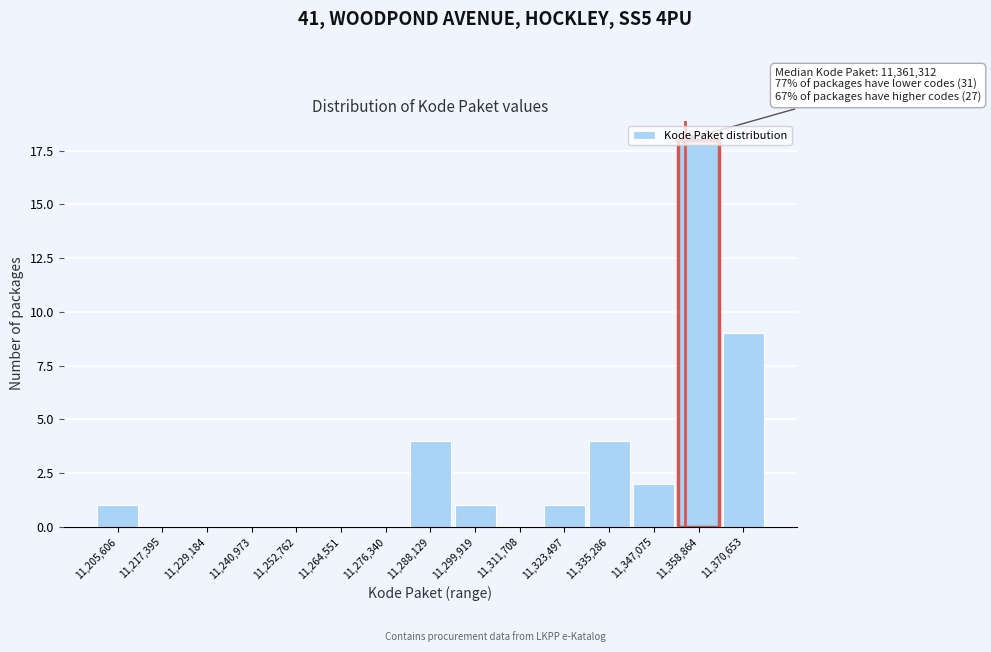

What is the sum of the values at 11,358,864 and 11,217,395?

18